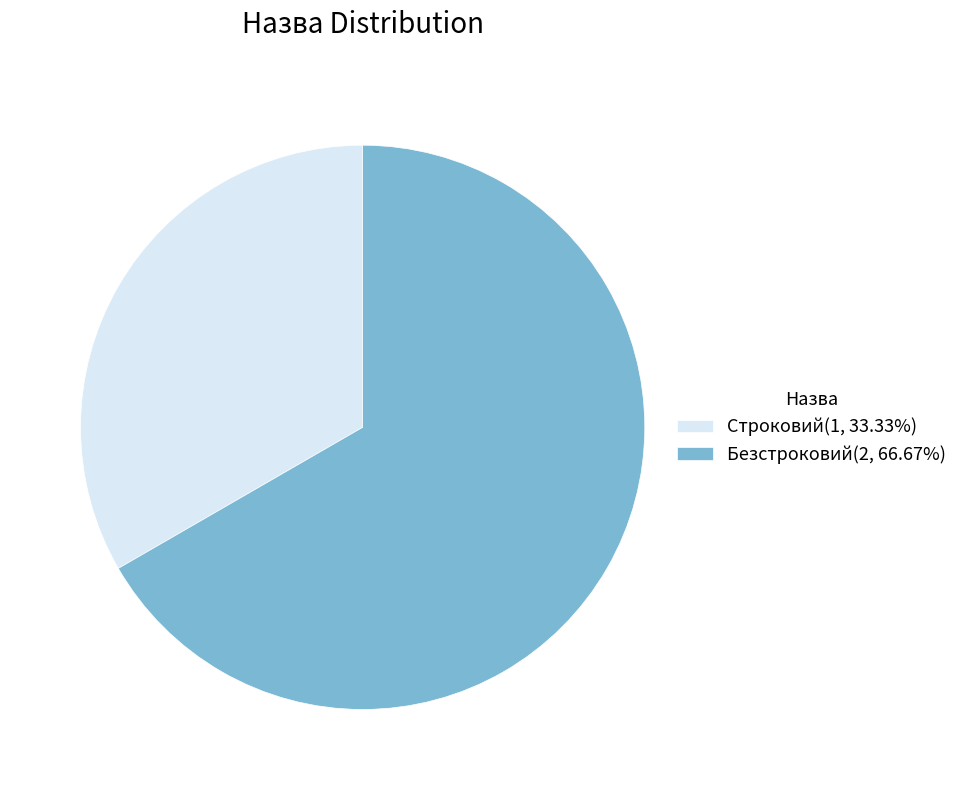

What is the ratio of the value at Безстроковий to the value at Строковий?

2.0